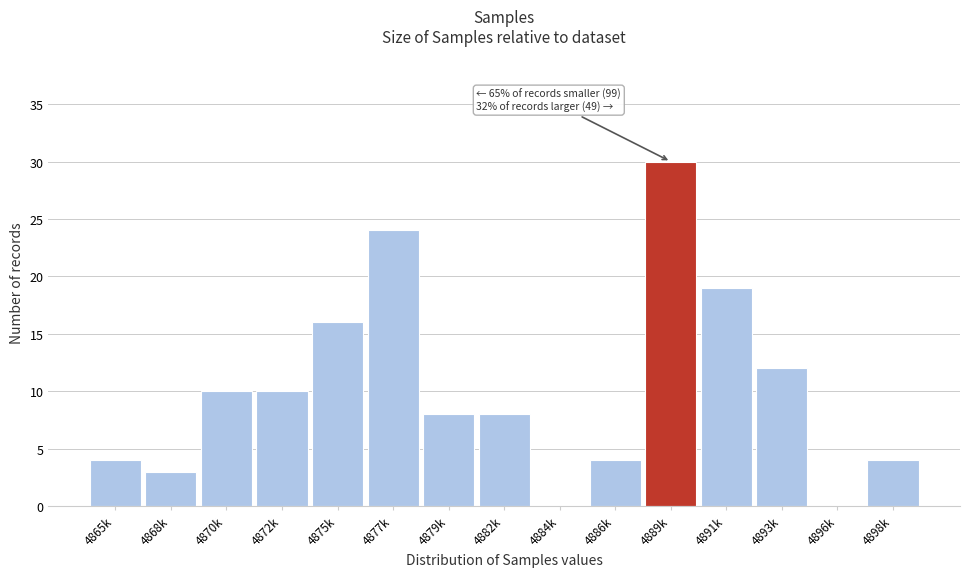

Reading left to right, what are all the values shown in this chart?

4865k=4	4868k=3	4870k=10	4872k=10	4875k=16	4877k=24	4879k=8	4882k=8	4884k=0	4886k=4	4889k=30	4891k=19	4893k=12	4896k=0	4898k=4